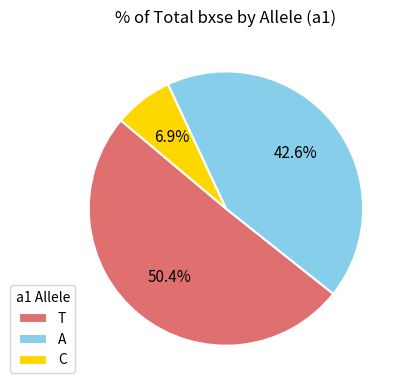

What is the smallest slice in the pie chart?

C